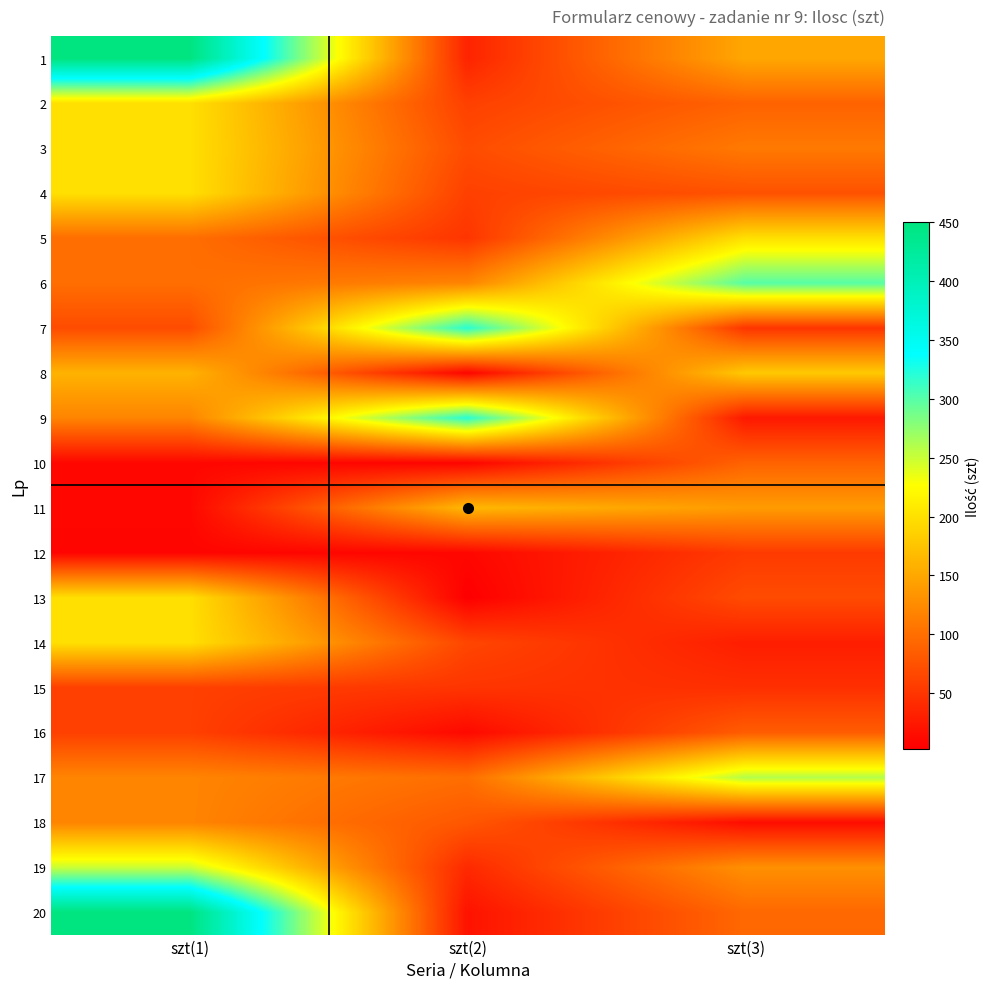

Reading left to right, list all the values displayed in this chart.

1: szt(1)=450	szt(2)=35	szt(3)=150
2: szt(1)=200	szt(2)=60	szt(3)=90
3: szt(1)=200	szt(2)=70	szt(3)=110
4: szt(1)=200	szt(2)=60	szt(3)=75
5: szt(1)=100	szt(2)=50	szt(3)=200
6: szt(1)=100	szt(2)=120	szt(3)=300
7: szt(1)=70	szt(2)=320	szt(3)=50
8: szt(1)=160	szt(2)=8	szt(3)=180
9: szt(1)=120	szt(2)=320	szt(3)=25
10: szt(1)=10	szt(2)=8	szt(3)=90
11: szt(1)=10	szt(2)=165	szt(3)=140
12: szt(1)=8	szt(2)=10	szt(3)=55
13: szt(1)=200	szt(2)=3	szt(3)=70
14: szt(1)=200	szt(2)=65	szt(3)=30
15: szt(1)=60	szt(2)=50	szt(3)=45
16: szt(1)=60	szt(2)=12	szt(3)=85
17: szt(1)=120	szt(2)=100	szt(3)=260
18: szt(1)=120	szt(2)=80	szt(3)=15
19: szt(1)=250	szt(2)=40	szt(3)=130
20: szt(1)=450	szt(2)=20	szt(3)=95